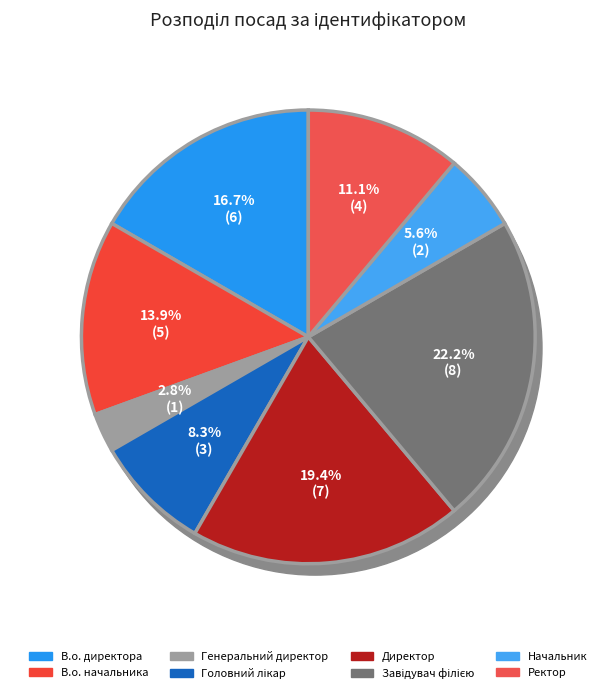

Count the number of slices in the pie.

8